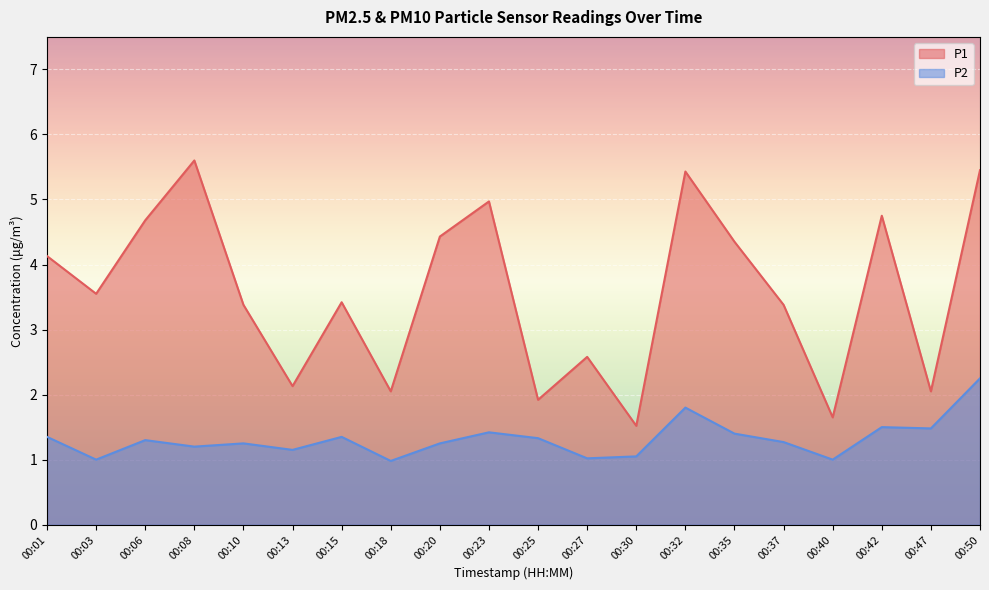

How many interior local peaks does the P1 series have?

6